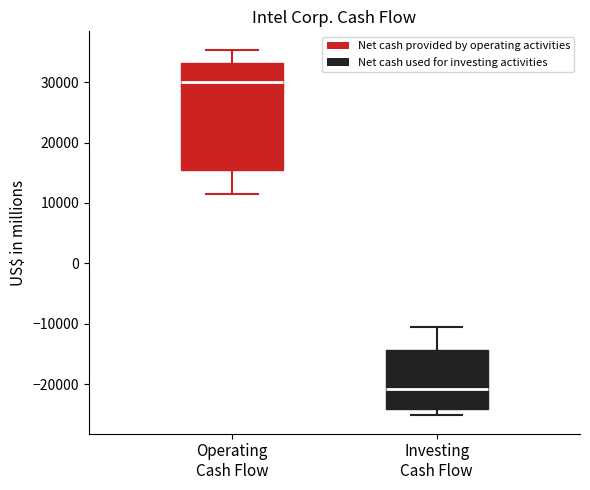

Reading left to right, read every box against the y-axis: the position of its median line, the range the box covers, and the ends of its whiskers. The values are not printed on the chart, so give them approximately, as read against the axis.

Operating Cash Flow: median 30000, box 15000 to 33000, whiskers 11000 to 35000
Investing Cash Flow: median -21000, box -24000 to -14000, whiskers -25000 to -10000